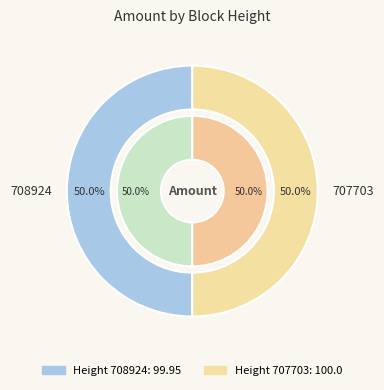

How many slices are in this pie chart?

2